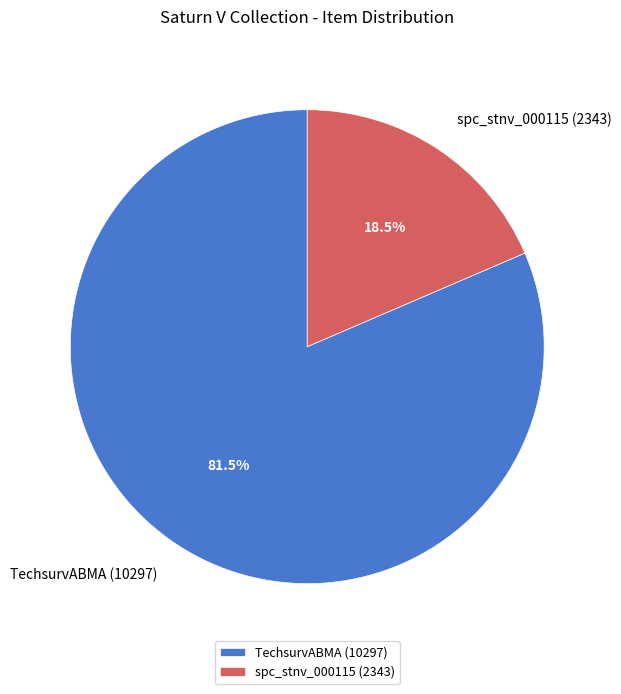

Rank the categories by value from highest to lowest.

TechsurvABMA (10297), spc_stnv_000115 (2343)